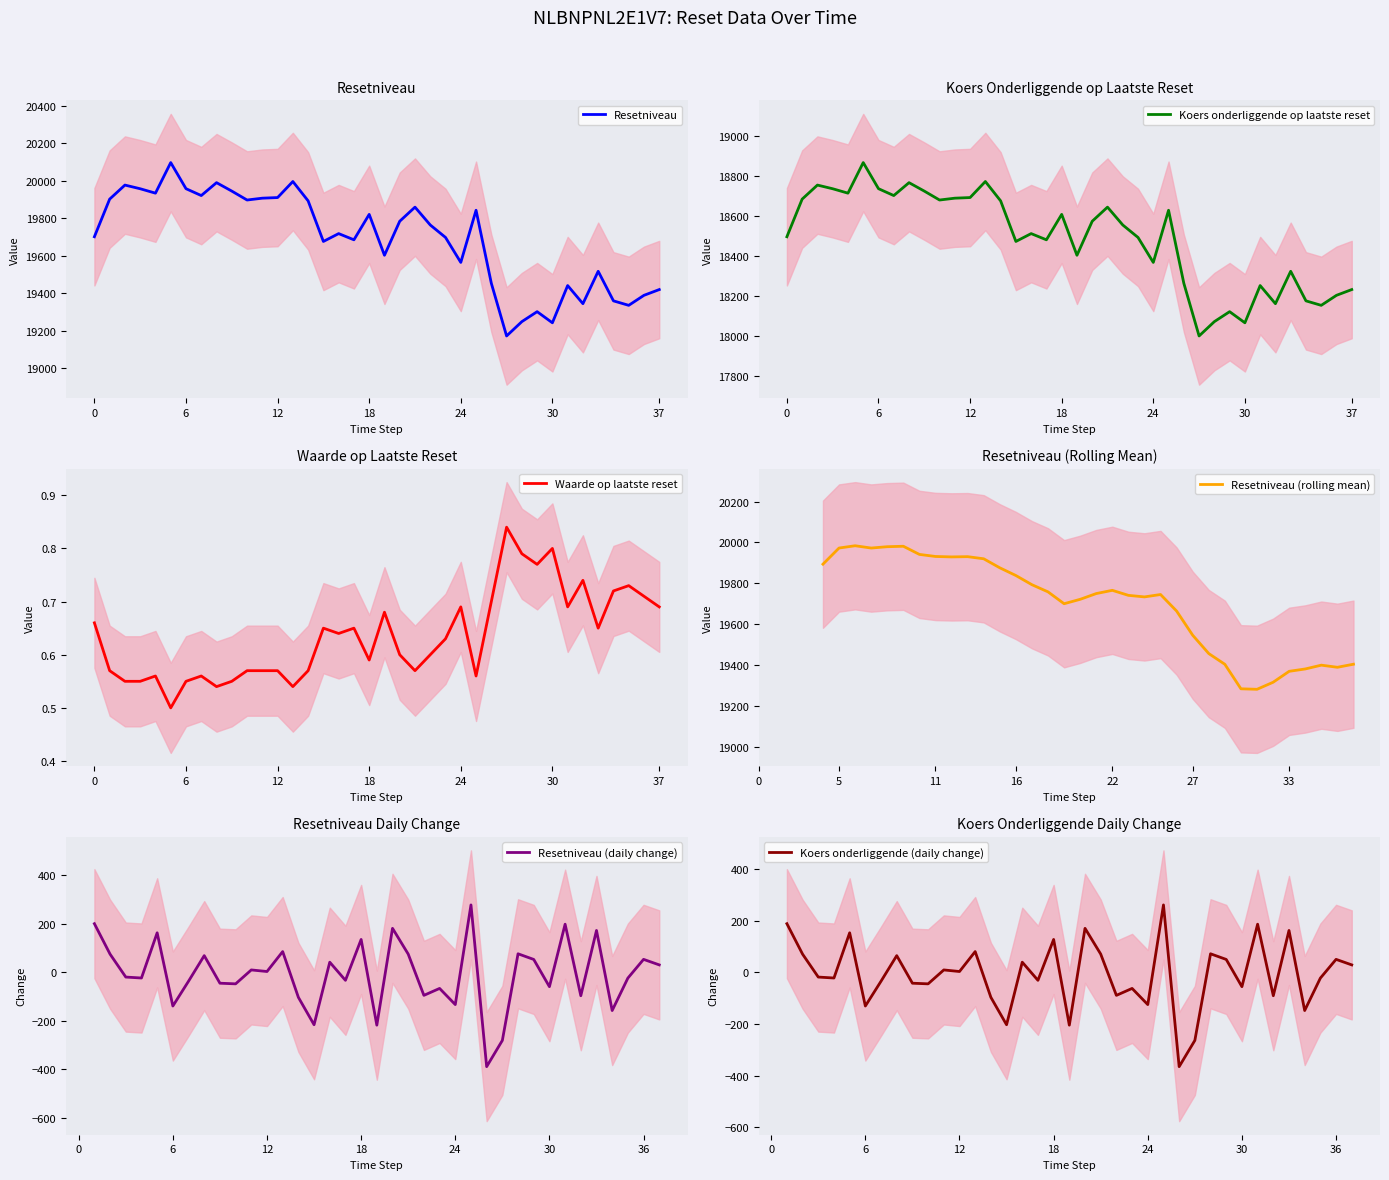

What is the minimum value for Resetniveau?

19172.2